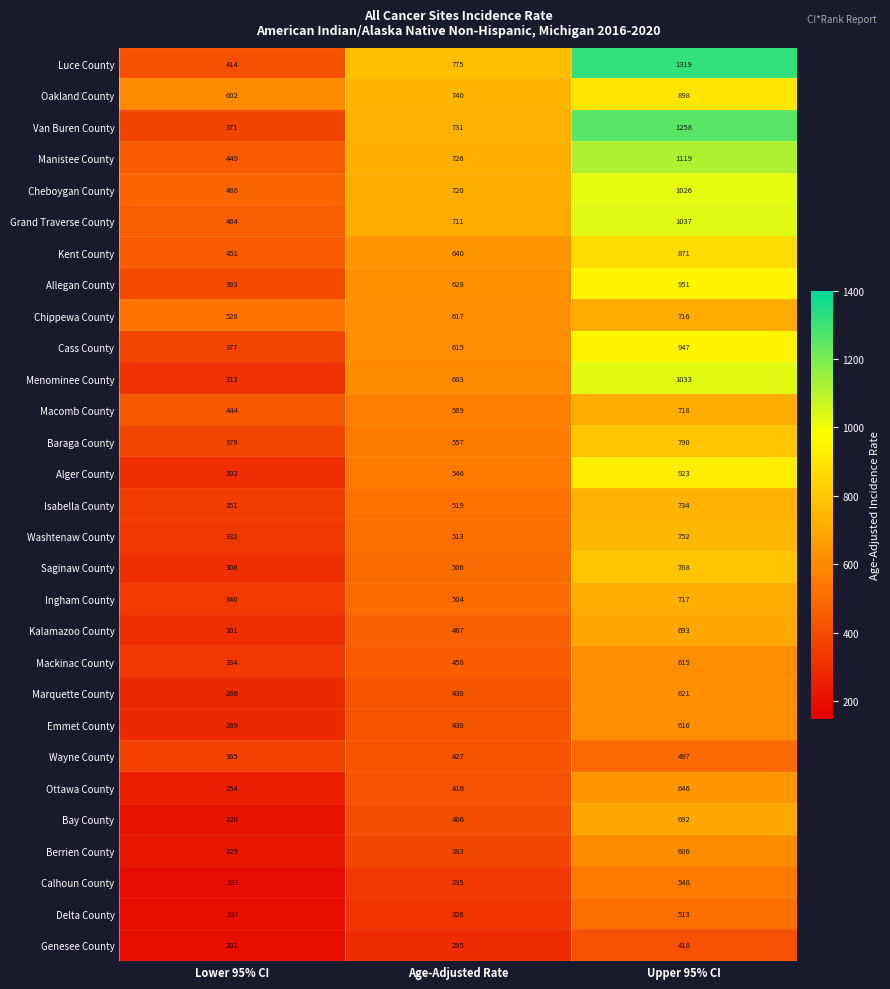

What is the difference between the highest and lowest values at Lower 95% CI?

409